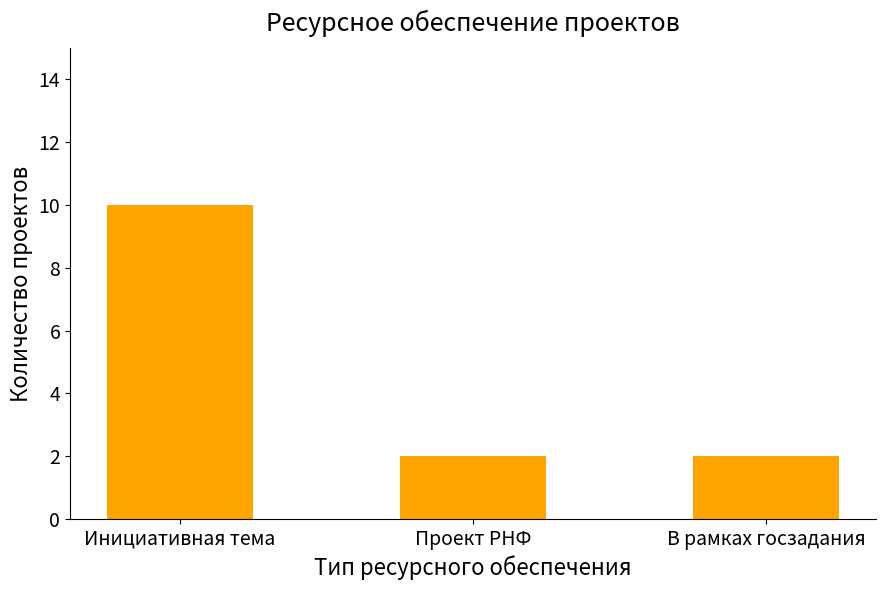

What is the sum of all values?

14